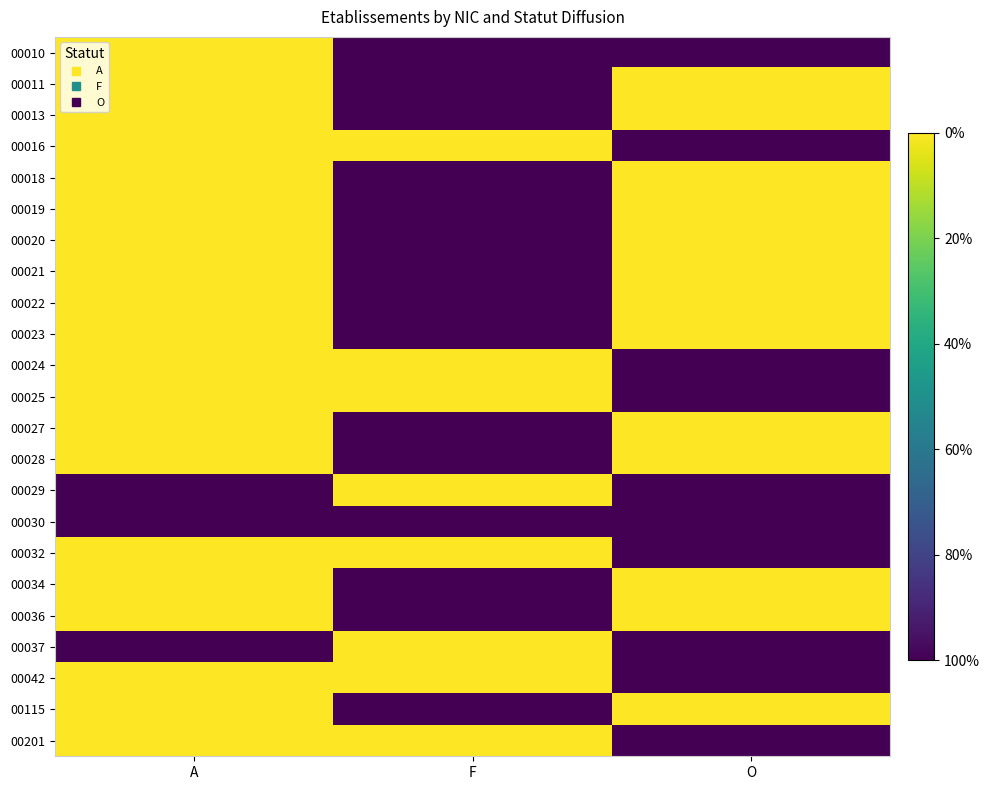

Reading left to right, list all the values displayed in this chart.

00010: A=0	F=1	O=1
00011: A=0	F=1	O=0
00013: A=0	F=1	O=0
00016: A=0	F=0	O=1
00018: A=0	F=1	O=0
00019: A=0	F=1	O=0
00020: A=0	F=1	O=0
00021: A=0	F=1	O=0
00022: A=0	F=1	O=0
00023: A=0	F=1	O=0
00024: A=0	F=0	O=1
00025: A=0	F=0	O=1
00027: A=0	F=1	O=0
00028: A=0	F=1	O=0
00029: A=1	F=0	O=1
00030: A=1	F=1	O=1
00032: A=0	F=0	O=1
00034: A=0	F=1	O=0
00036: A=0	F=1	O=0
00037: A=1	F=0	O=1
00042: A=0	F=0	O=1
00115: A=0	F=1	O=0
00201: A=0	F=0	O=1